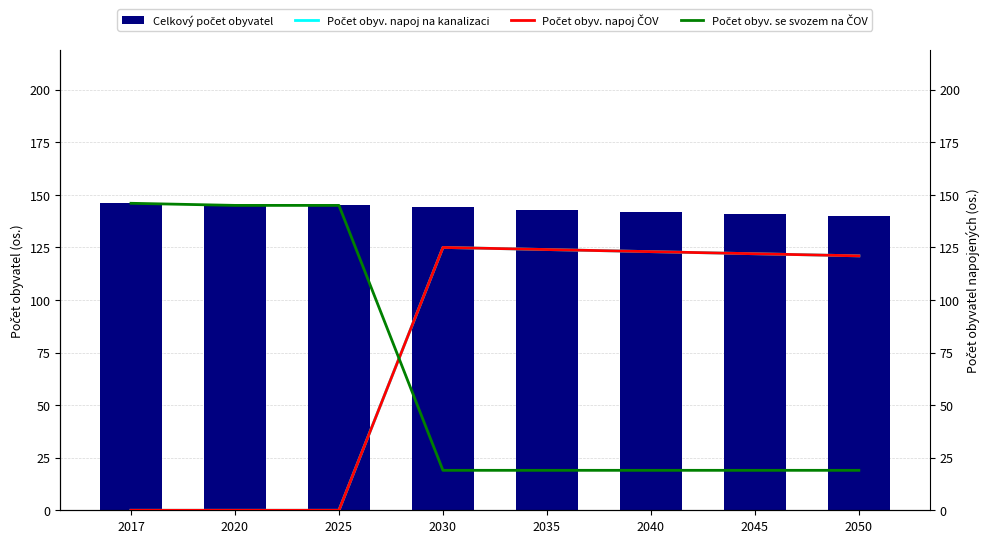

What is the average value of the Počet obyv. napoj ČOV series?

77